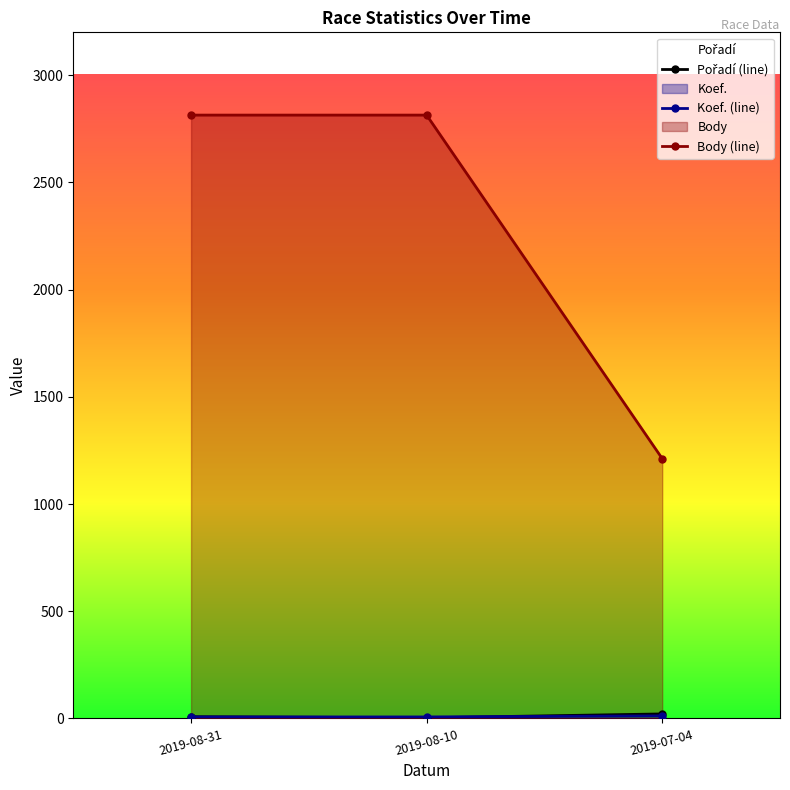

What is the difference between the maximum and minimum values in the Body (line) series?

1602